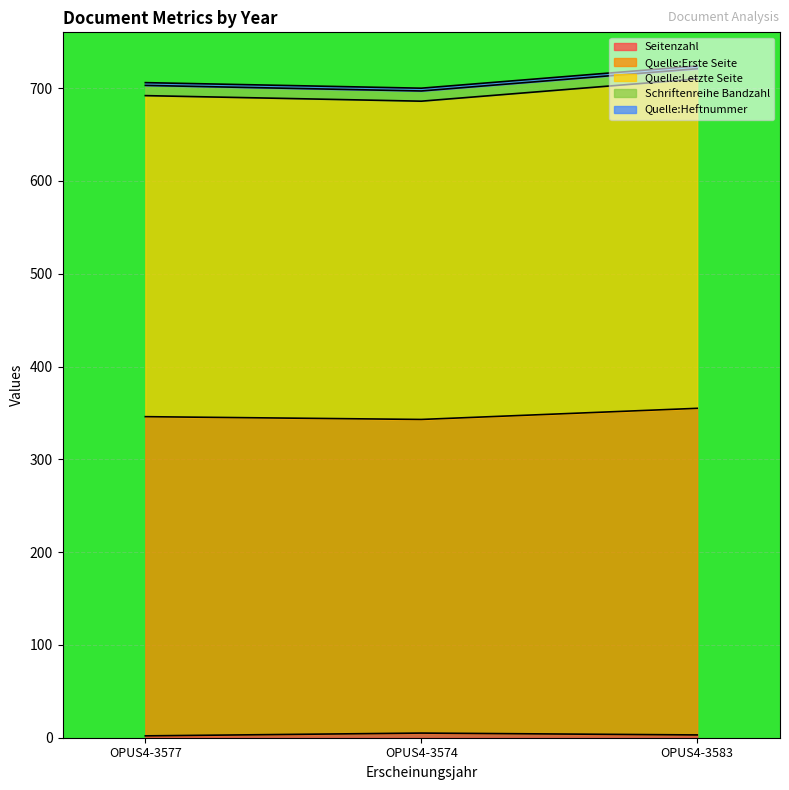

At which category is the sum across all series the highest?

OPUS4-3583